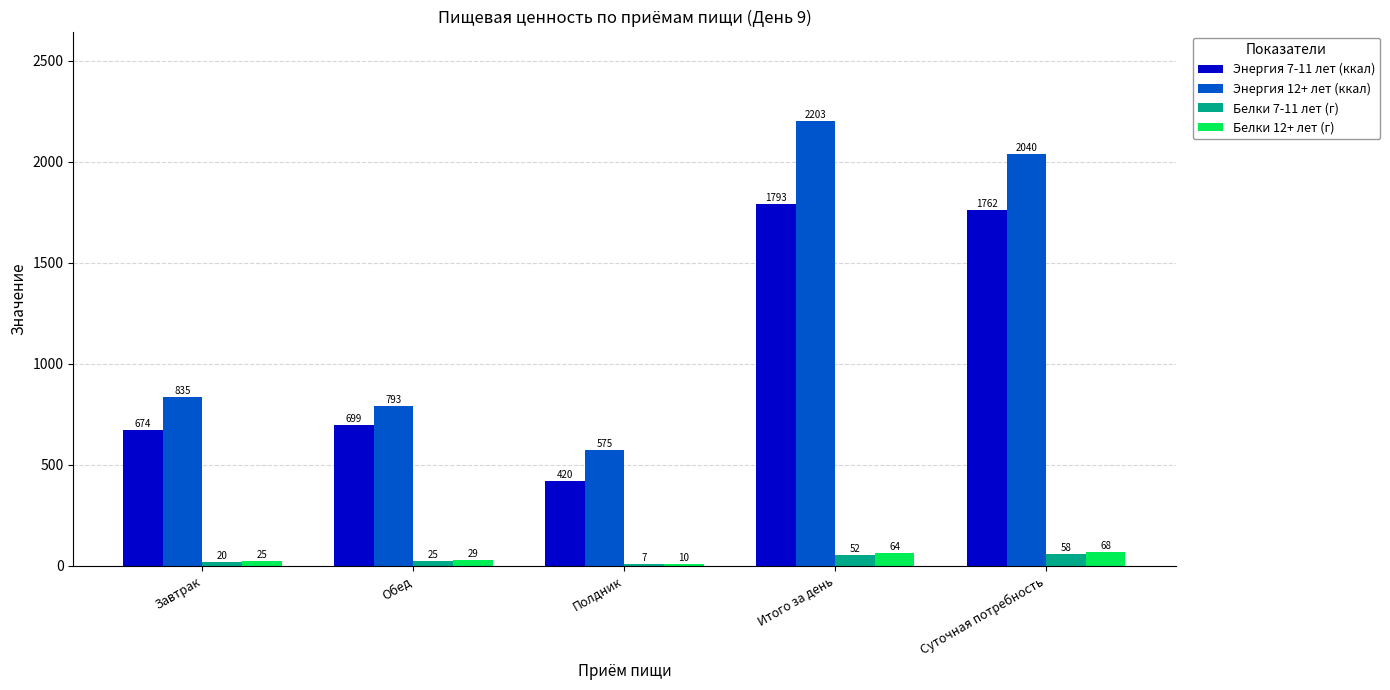

What is the sum of all Белки 7-11 лет (г) values?

162.2